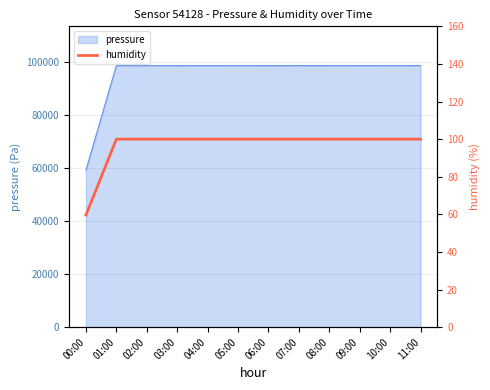

True or false: the data shows 159.7 at 03:00.

False